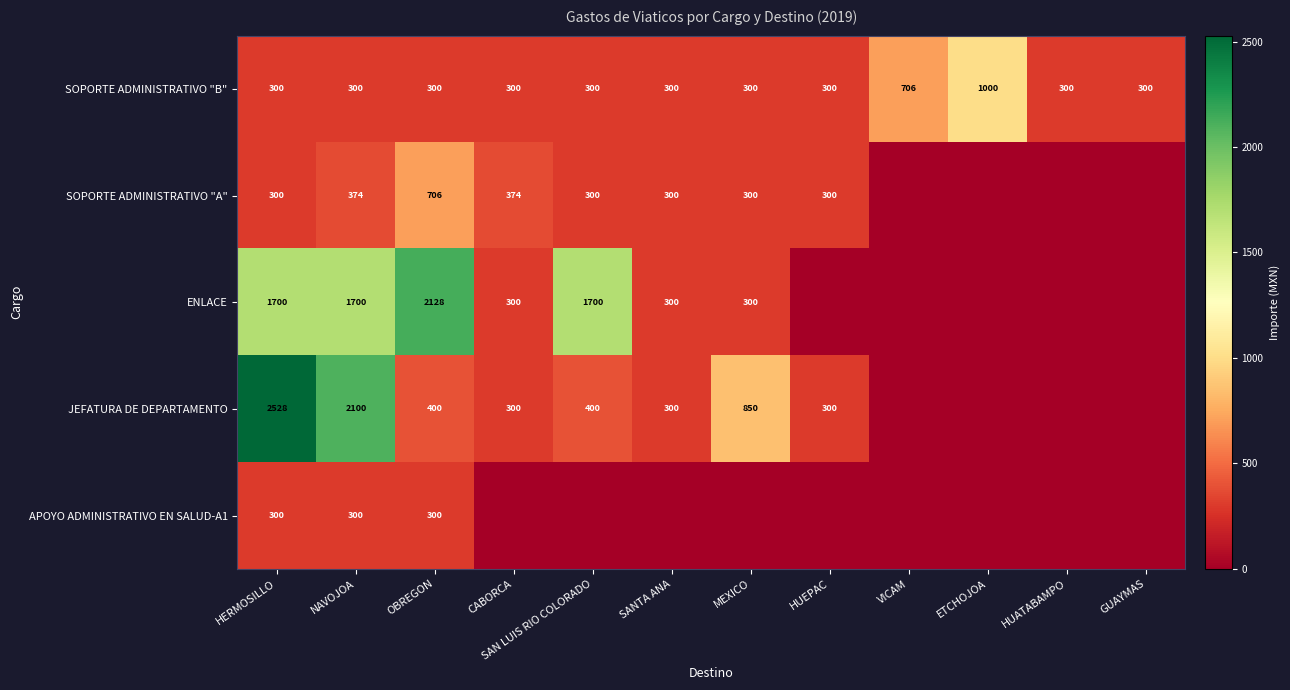

What is the difference between the highest and lowest values at NAVOJOA?

1800